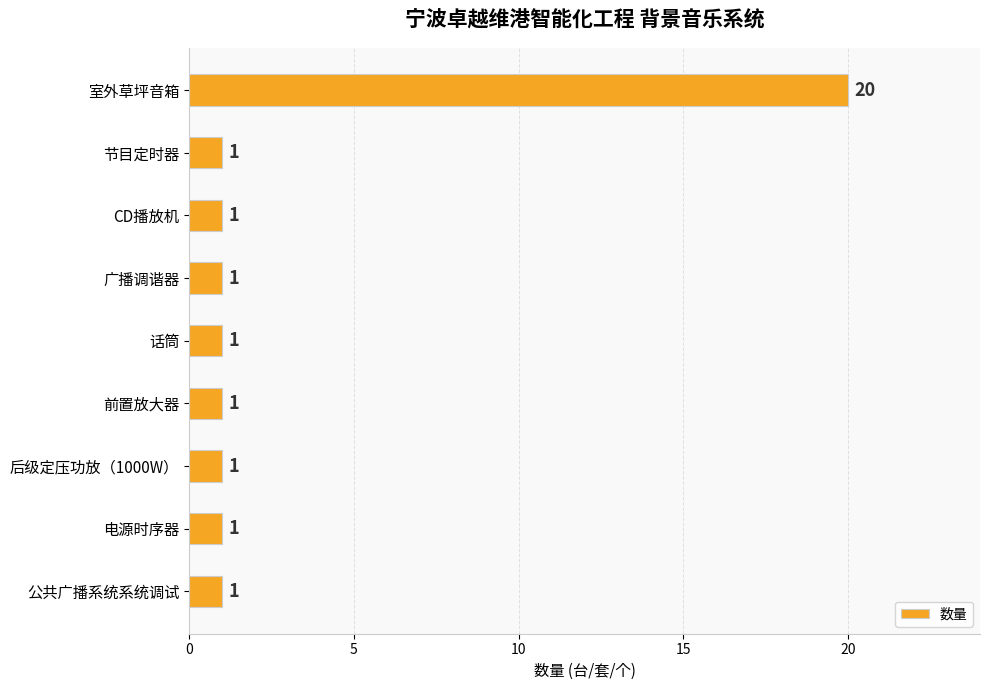

What is the average value?

3